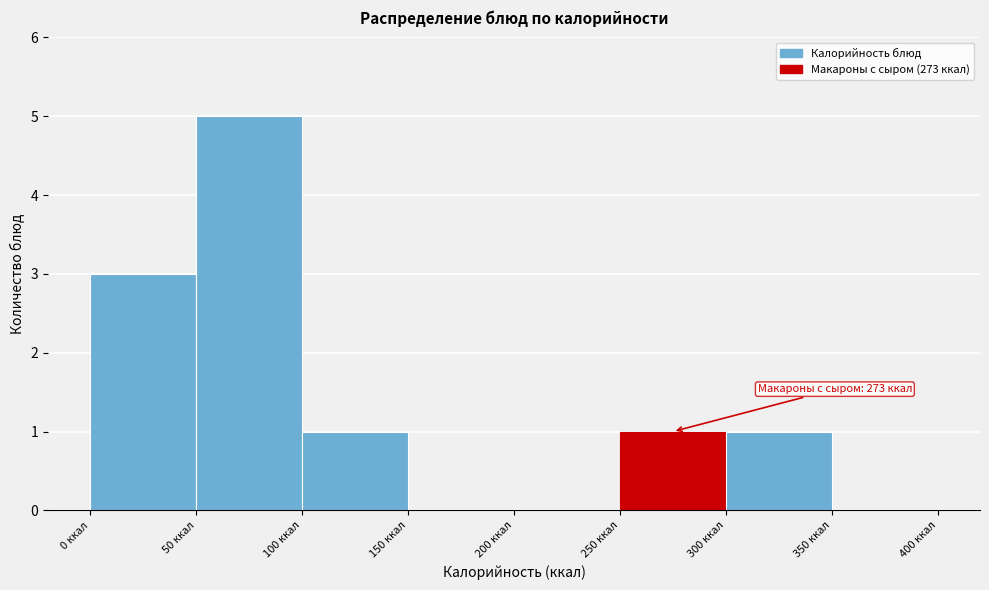

Over which range of the x-axis is the bar tallest?

50 to 100